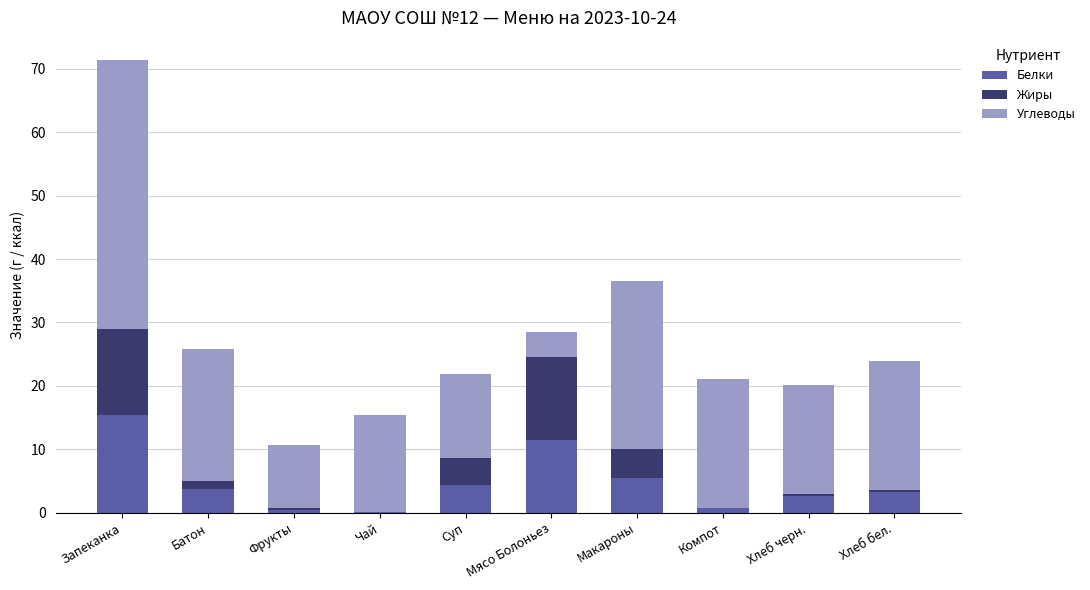

How many data points does each series have?

10